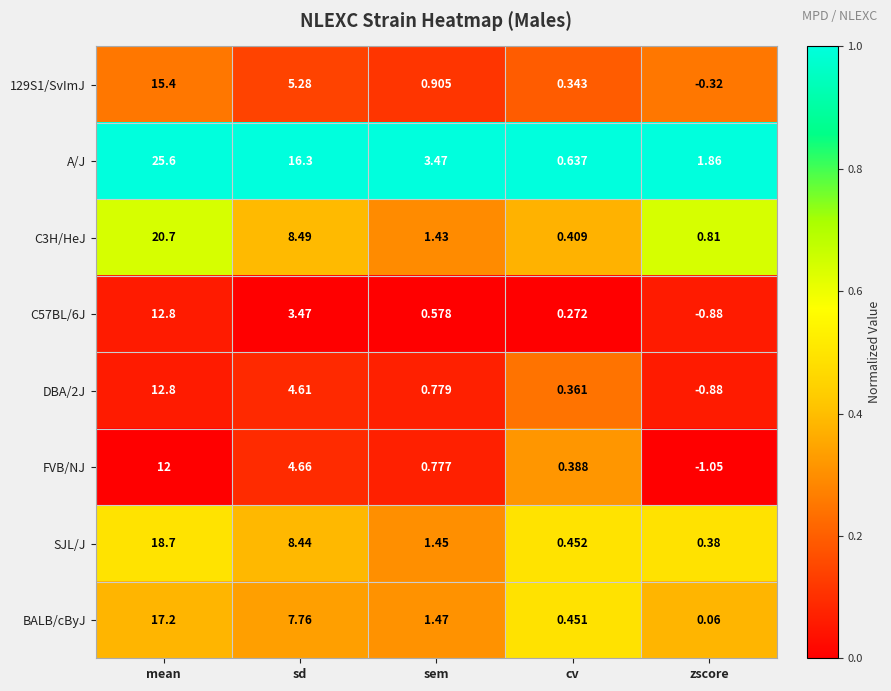

Which series has the largest total across all categories?

A/J